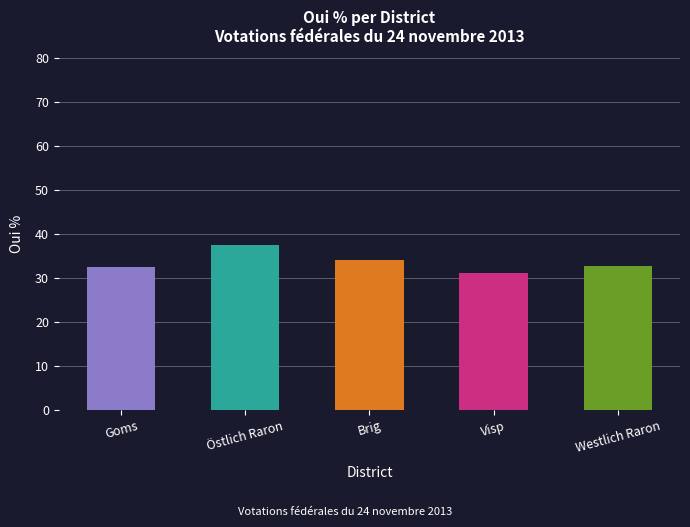

At which category does the chart reach its peak across all series?

Östlich Raron